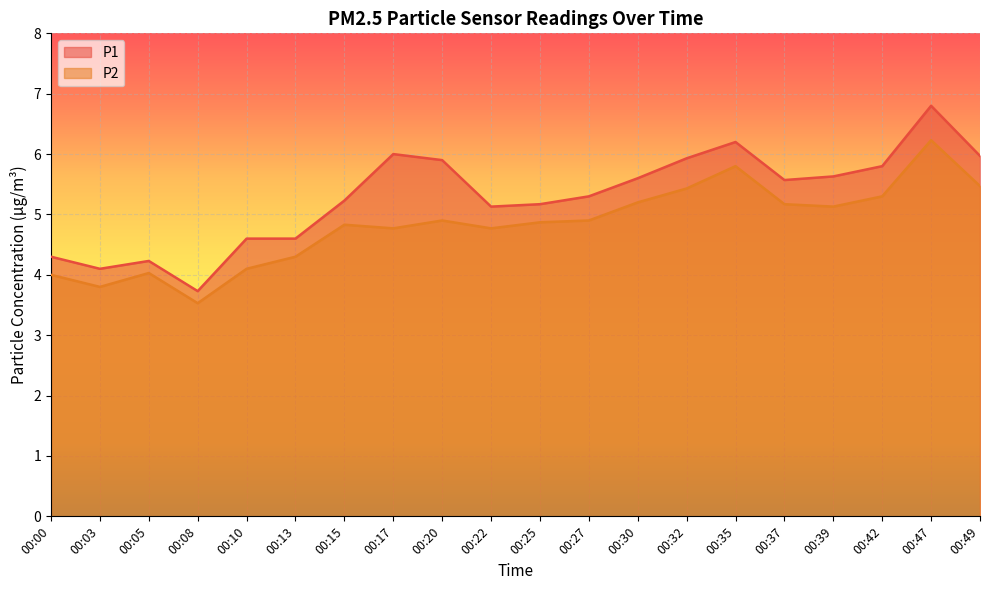

Which series has the widest spread of values?

P1